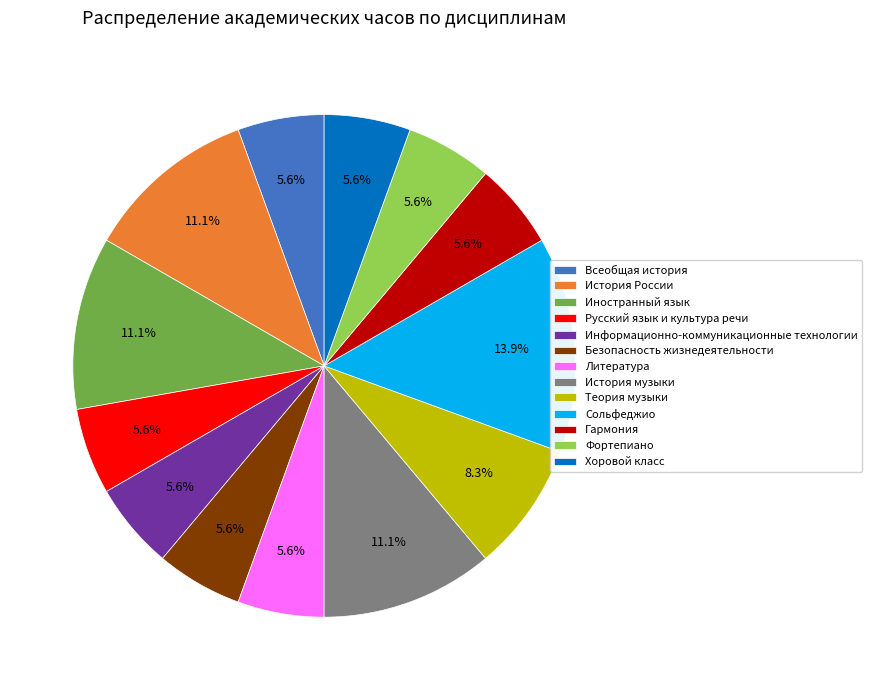

Is it true that Хоровой класс is 6% of the pie?

True